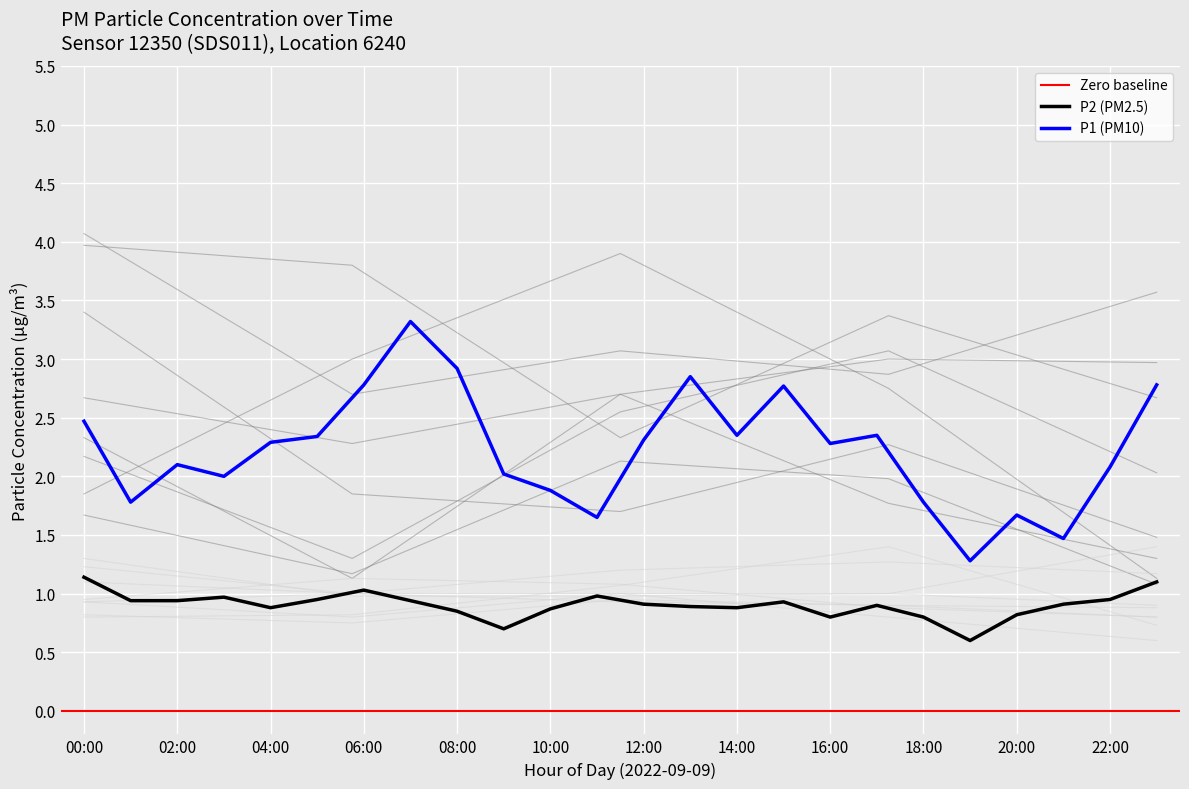

What is the minimum value for P1 (PM10)?

1.3